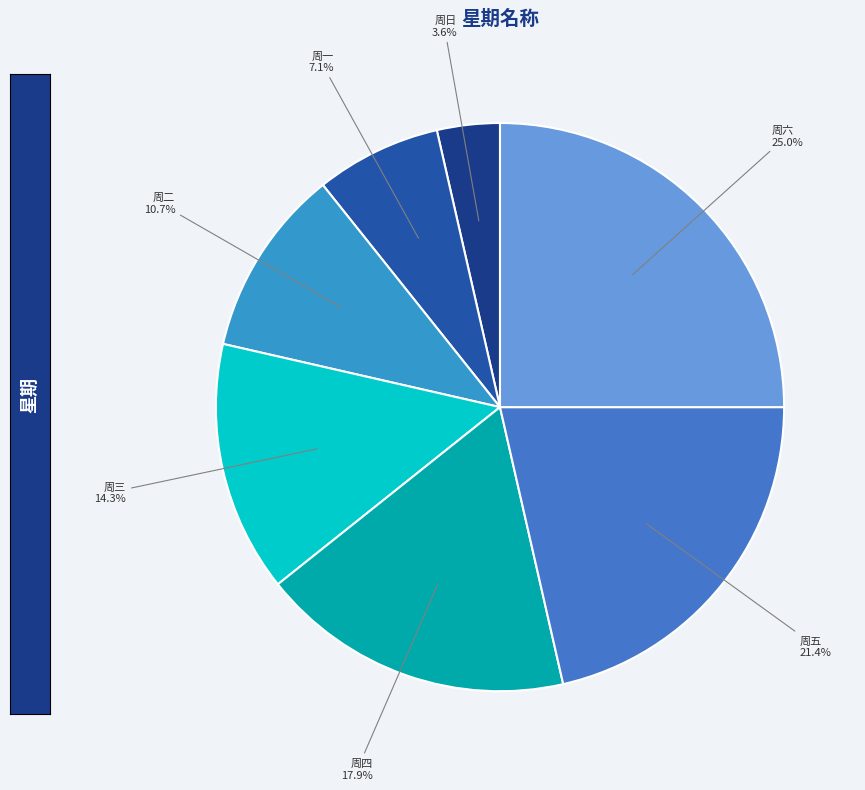

To the nearest percent, what is the average slice percentage?

14%